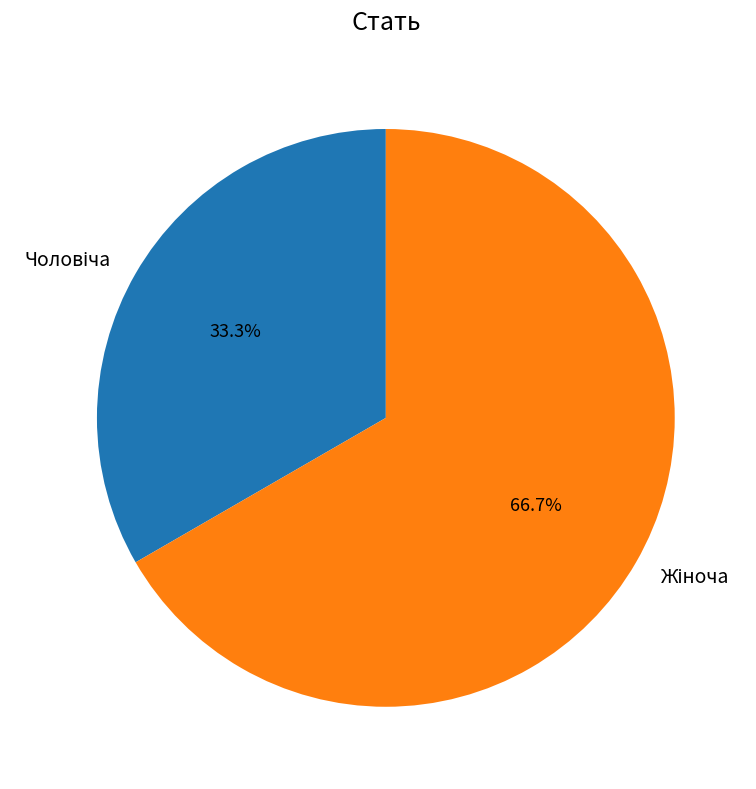

Is there any slice that represents more than half of the pie?

Yes